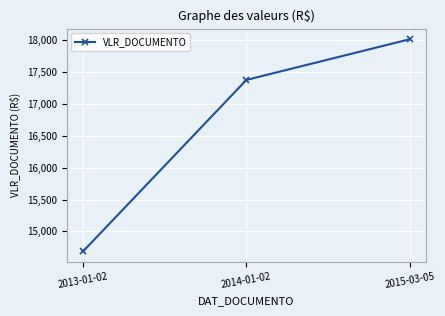

What position from the right is 2013-01-02?

3